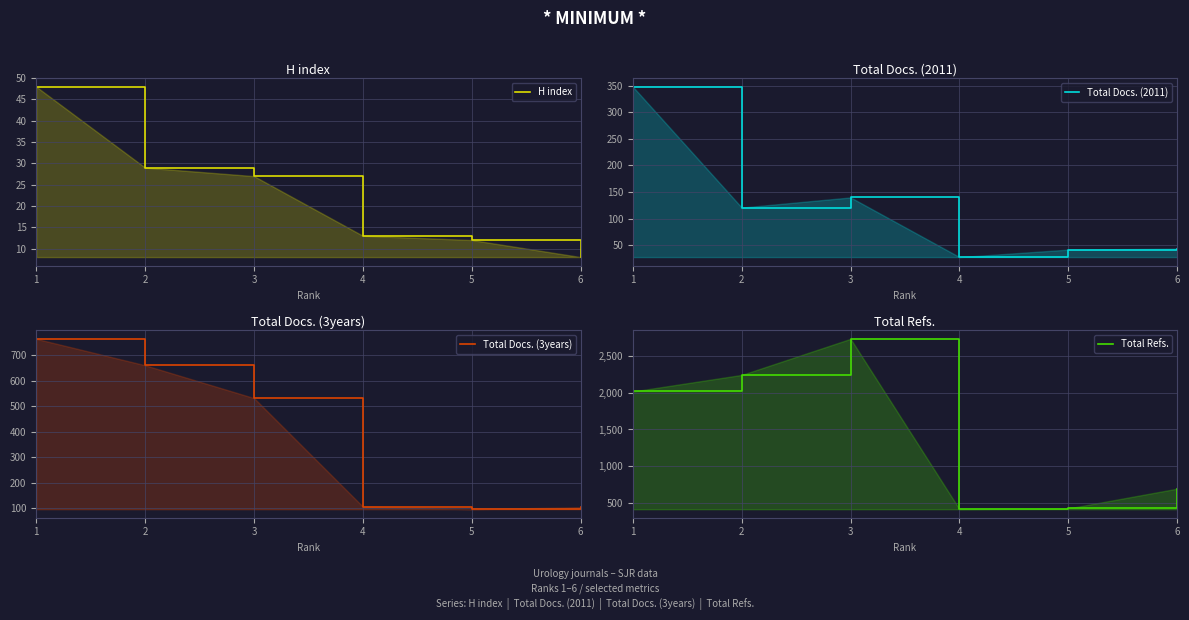

What is the sum of the Total Docs. (2011) values at 2 and 1?

469